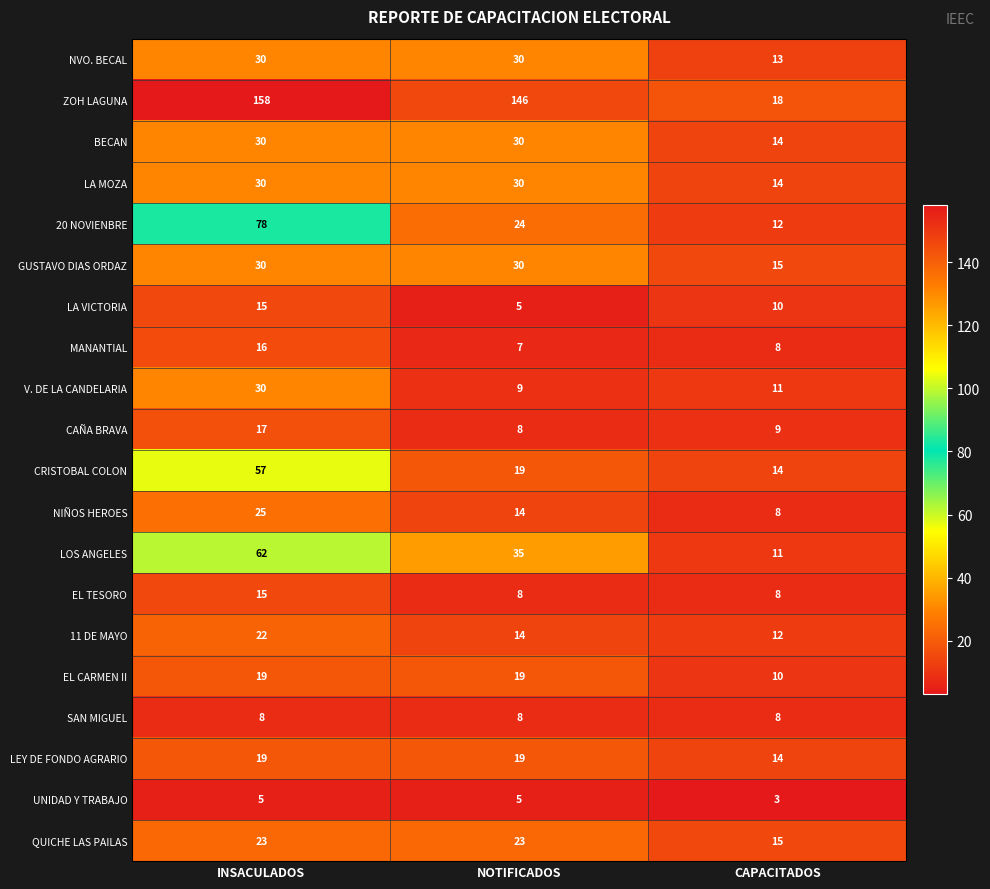

What is the total value across all series at NOTIFICADOS?

483